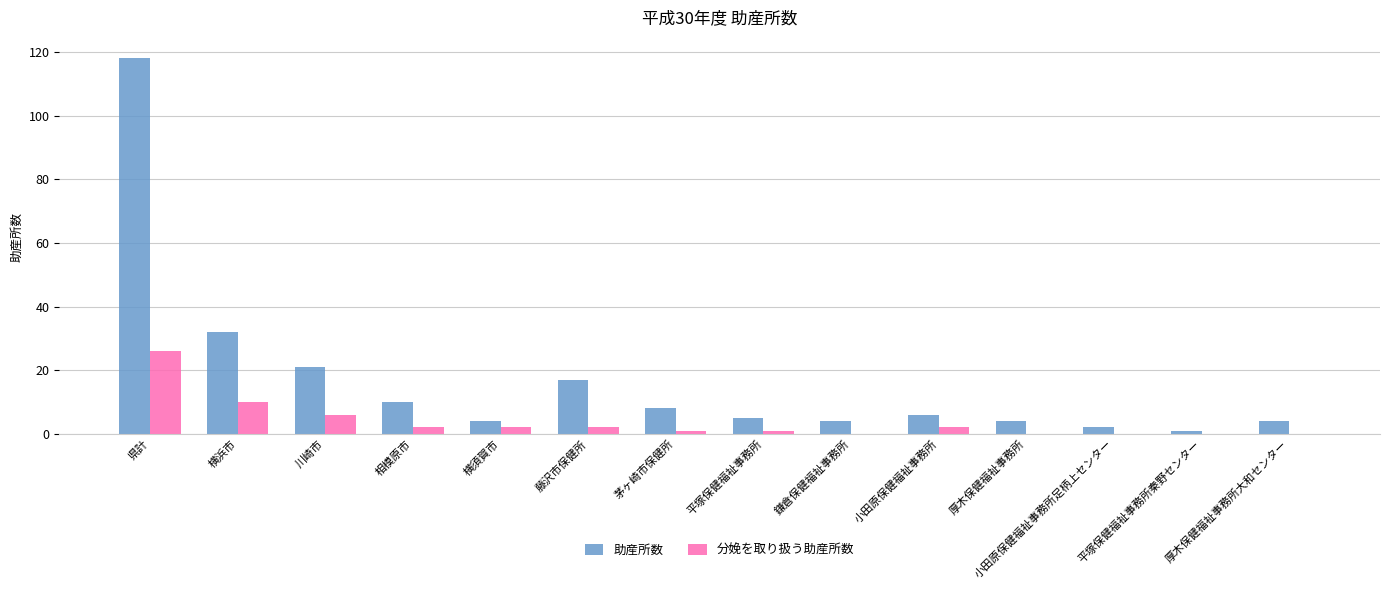

Reading left to right, transcribe all the data shown in this chart.

助産所数: 県計=118	横浜市=32	川崎市=21	相模原市=10	横須賀市=4	藤沢市保健所=17	茅ヶ崎市保健所=8	平塚保健福祉事務所=5	鎌倉保健福祉事務所=4	小田原保健福祉事務所=6	厚木保健福祉事務所=4	小田原保健福祉事務所足柄上センター=2	平塚保健福祉事務所秦野センター=1	厚木保健福祉事務所大和センター=4
分娩を取り扱う助産所数: 県計=26	横浜市=10	川崎市=6	相模原市=2	横須賀市=2	藤沢市保健所=2	茅ヶ崎市保健所=1	平塚保健福祉事務所=1	鎌倉保健福祉事務所=0	小田原保健福祉事務所=2	厚木保健福祉事務所=0	小田原保健福祉事務所足柄上センター=0	平塚保健福祉事務所秦野センター=0	厚木保健福祉事務所大和センター=0